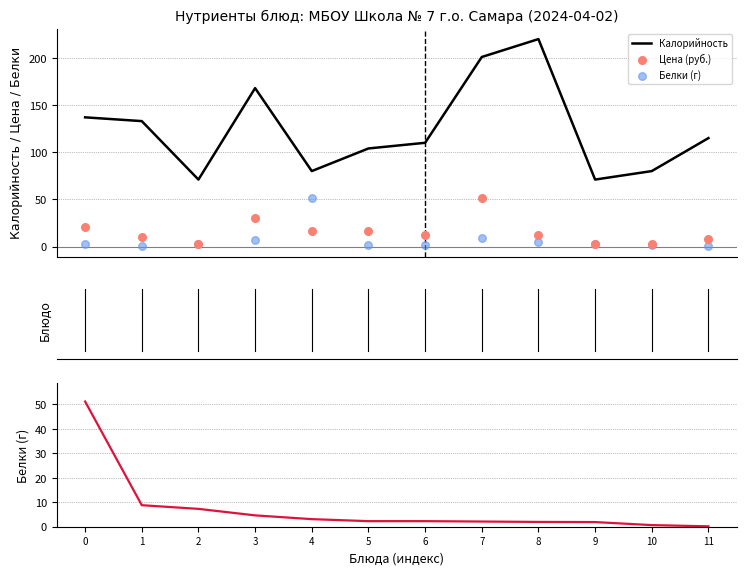

At which category is the sum across all series the highest?

7